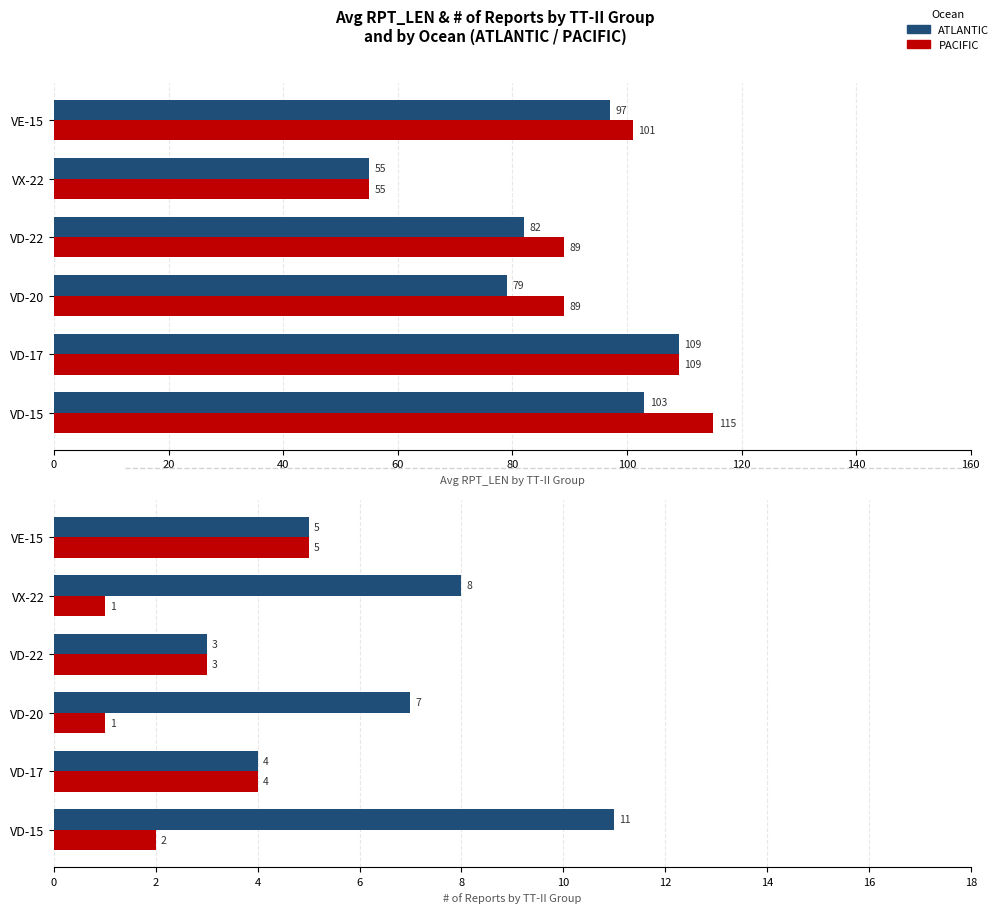

Which series has the widest spread of values?

ATLANTIC